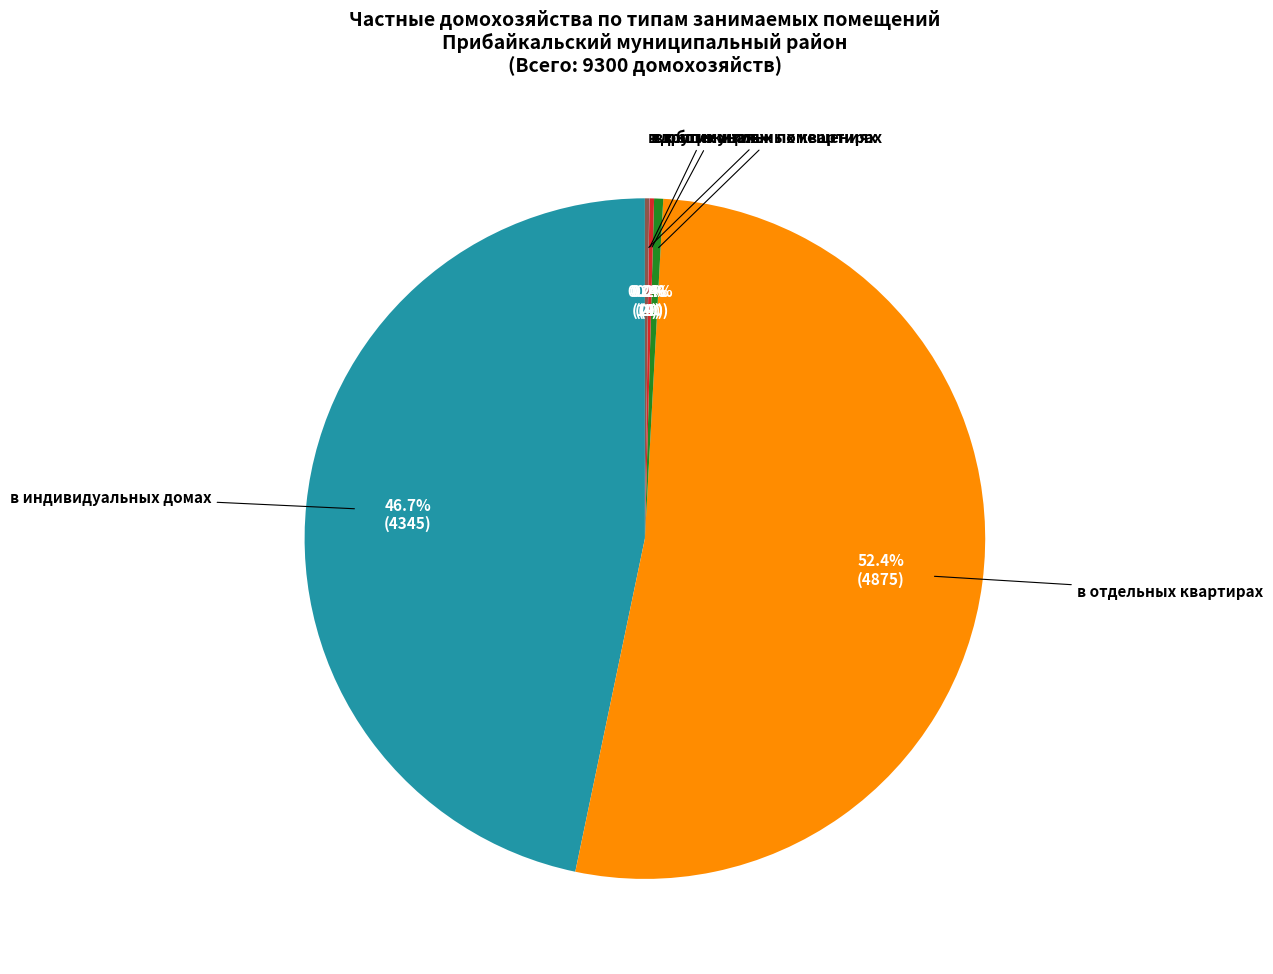

How much of the chart is everything except в индивидуальных домах?

53.3%